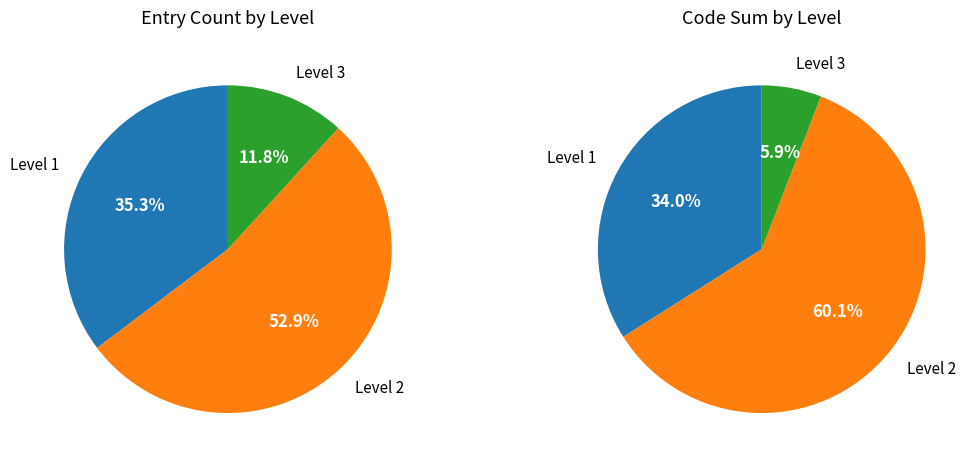

To the nearest percent, what is the average slice percentage?

33%